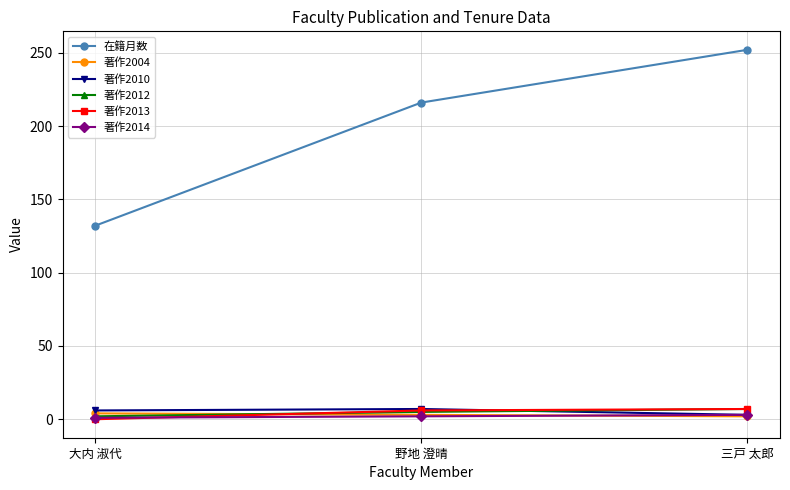

Is it true that 在籍月数 equals 132 at 大内 淑代?

True